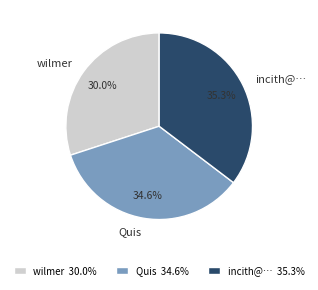

The Quis slice represents 35% of the pie. True or false?

True